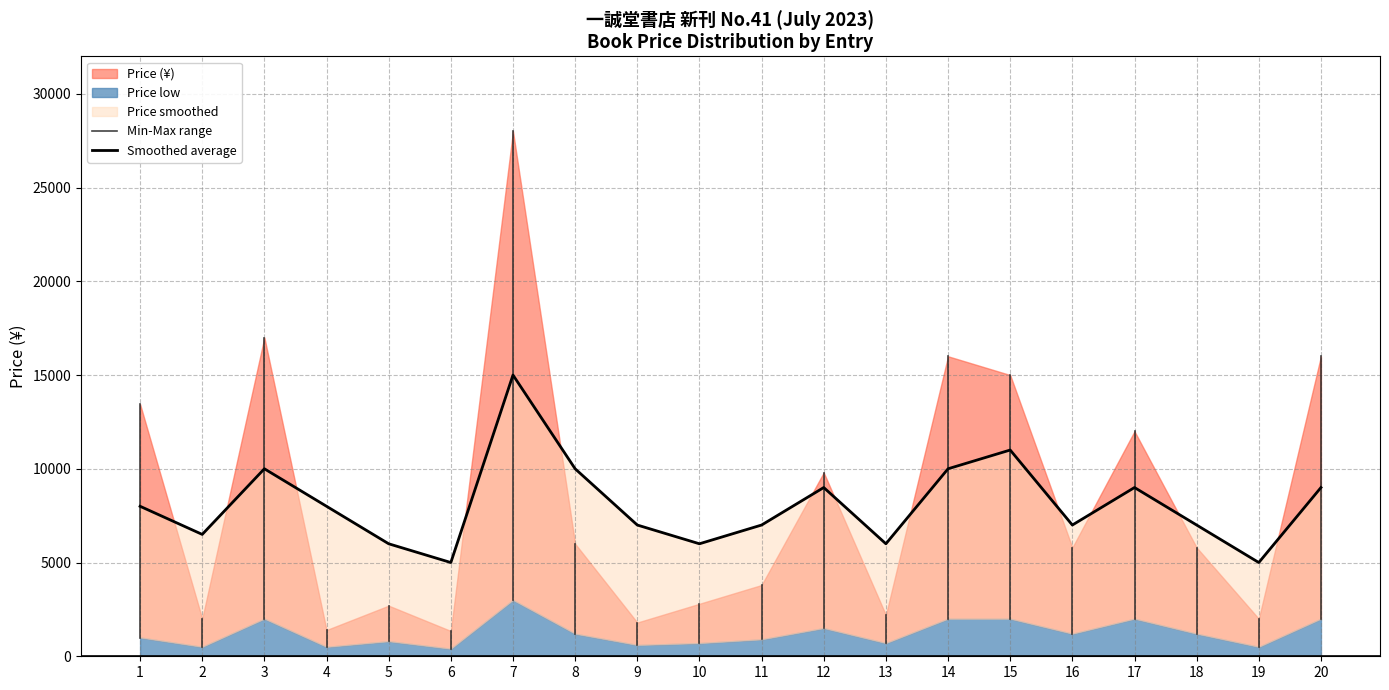

Which series has the largest range (max minus min)?

Price (¥)